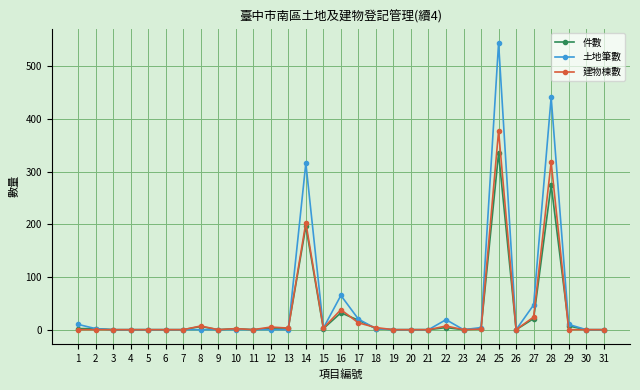

At which label is 建物棟數 closest to 188?

14